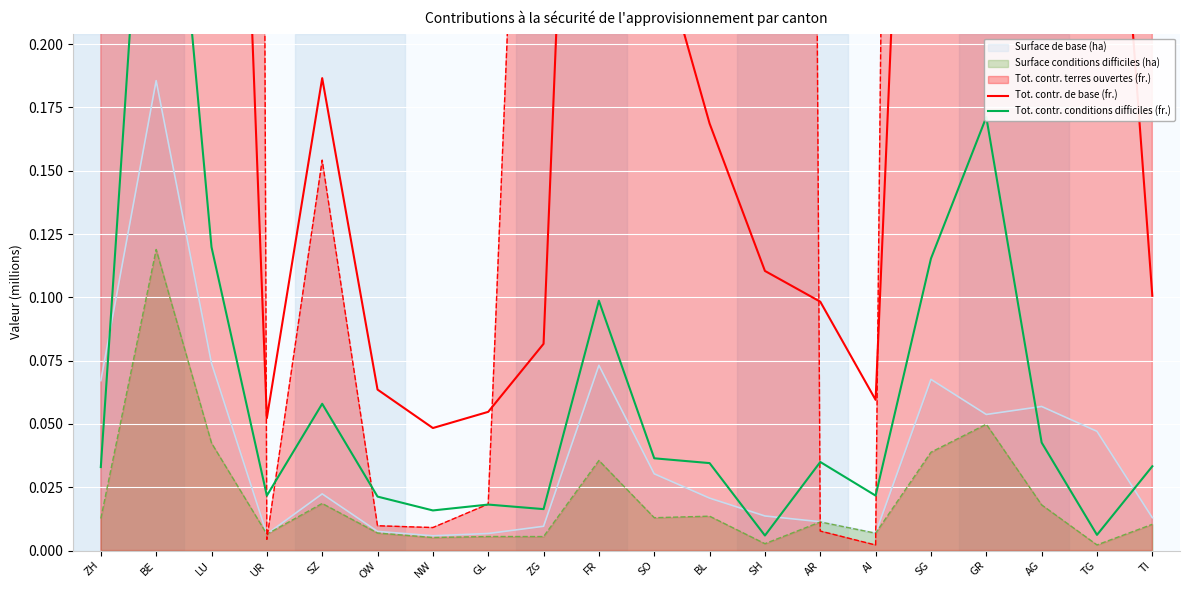

Which label corresponds to the smallest value in the chart?

SH